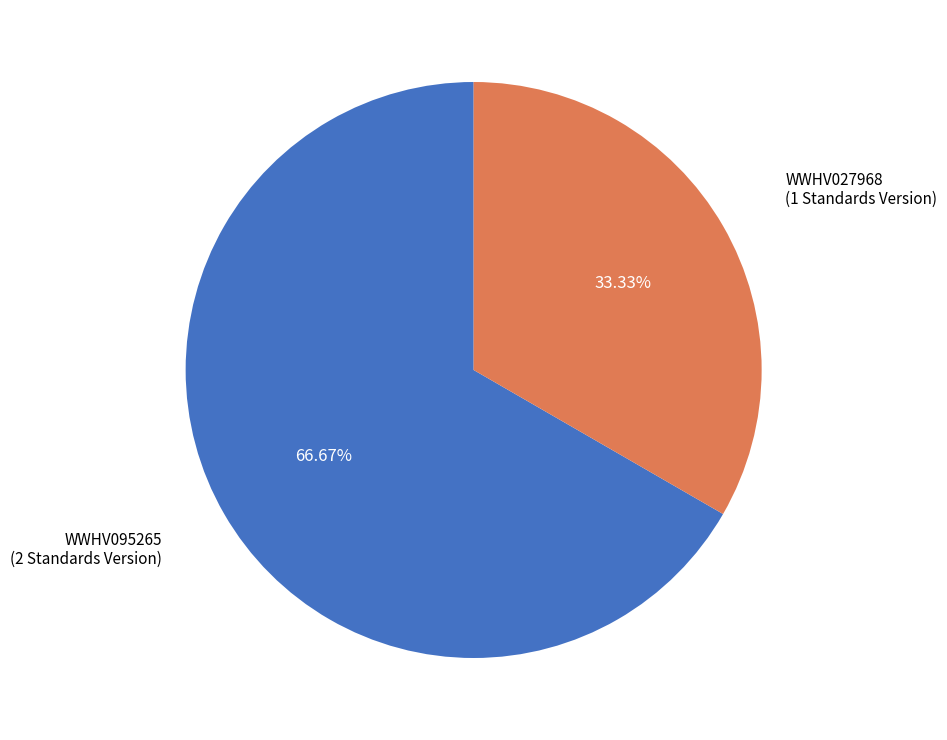

What is the smallest slice in the pie chart?

WWHV027968